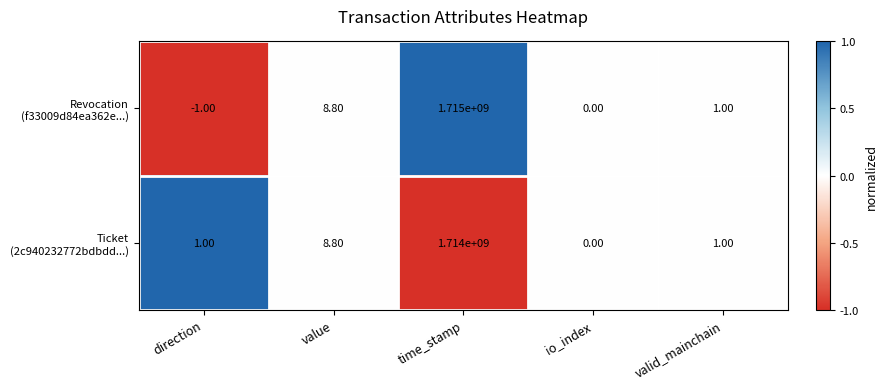

At which category is the sum across all series the highest?

time_stamp